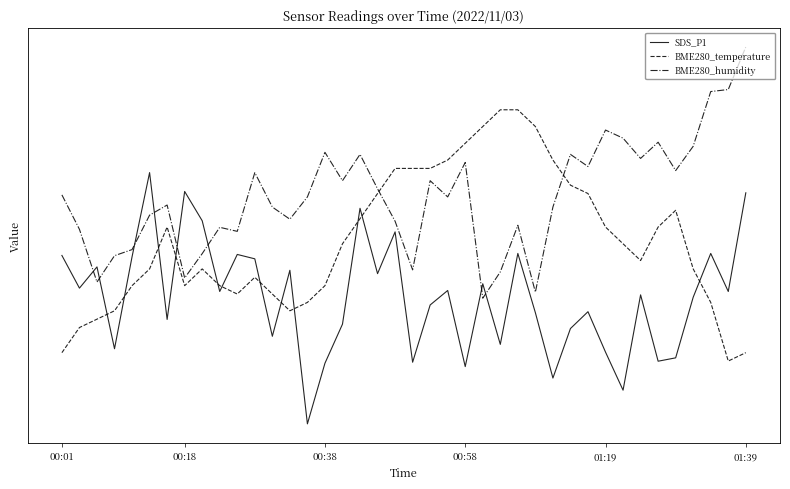

What is the sum of all BME280_humidity values?

14.5